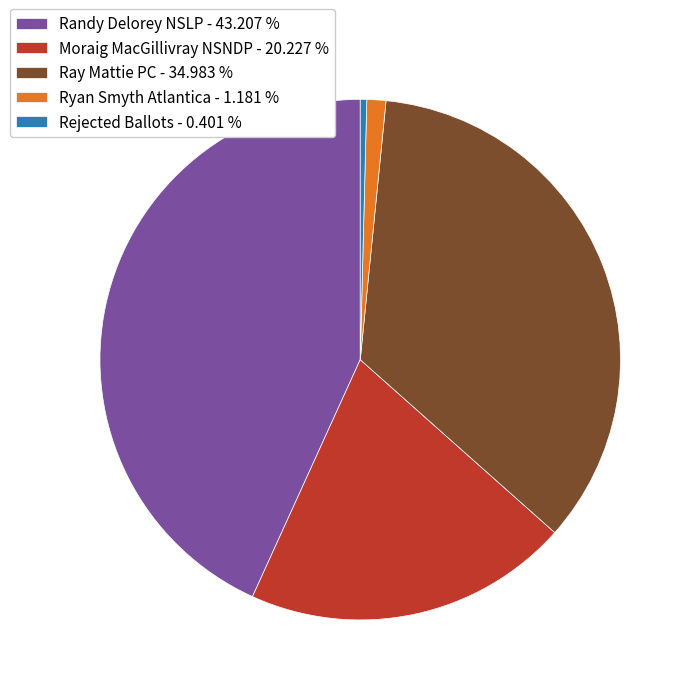

Does Ryan Smyth Atlantica - 1.181 % represent more than half of the total?

No